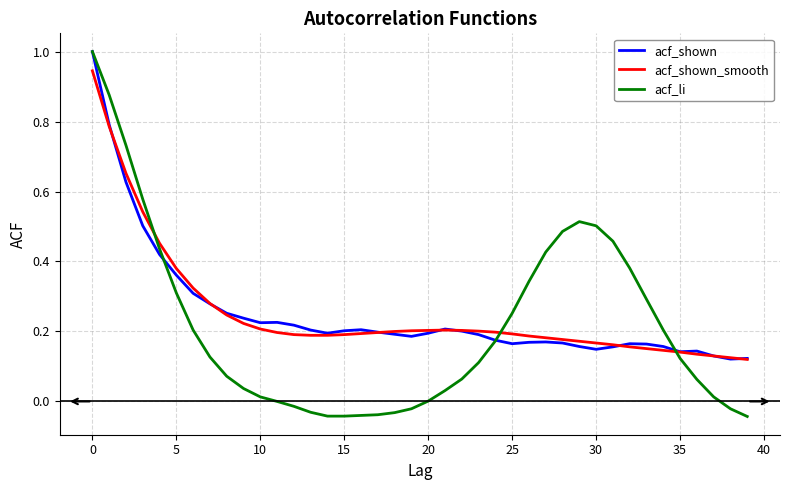

At how many categories does at least one series exceed 0?

40